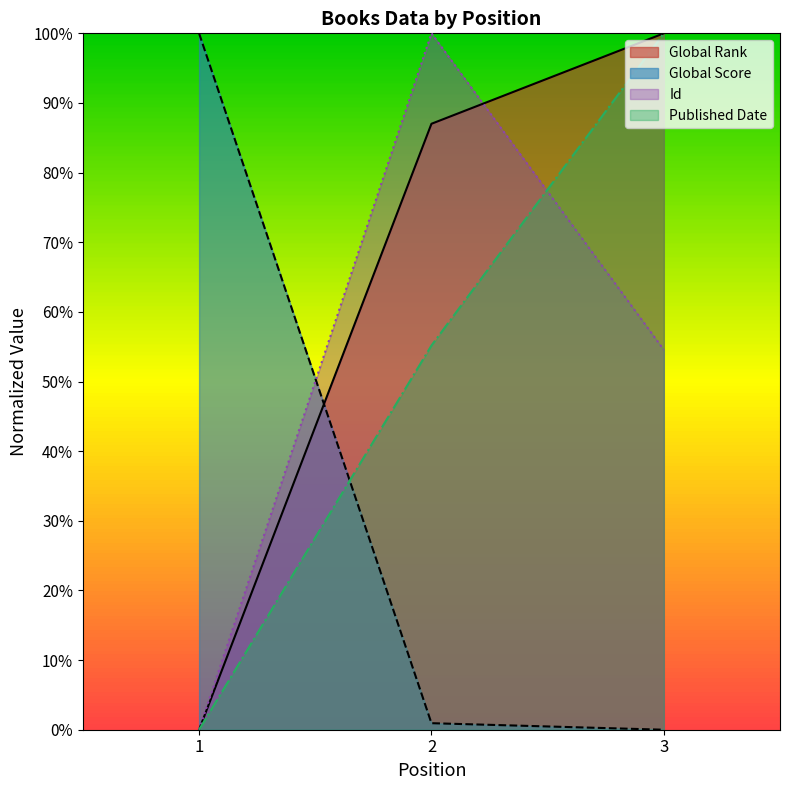

How many series are shown in this chart?

4